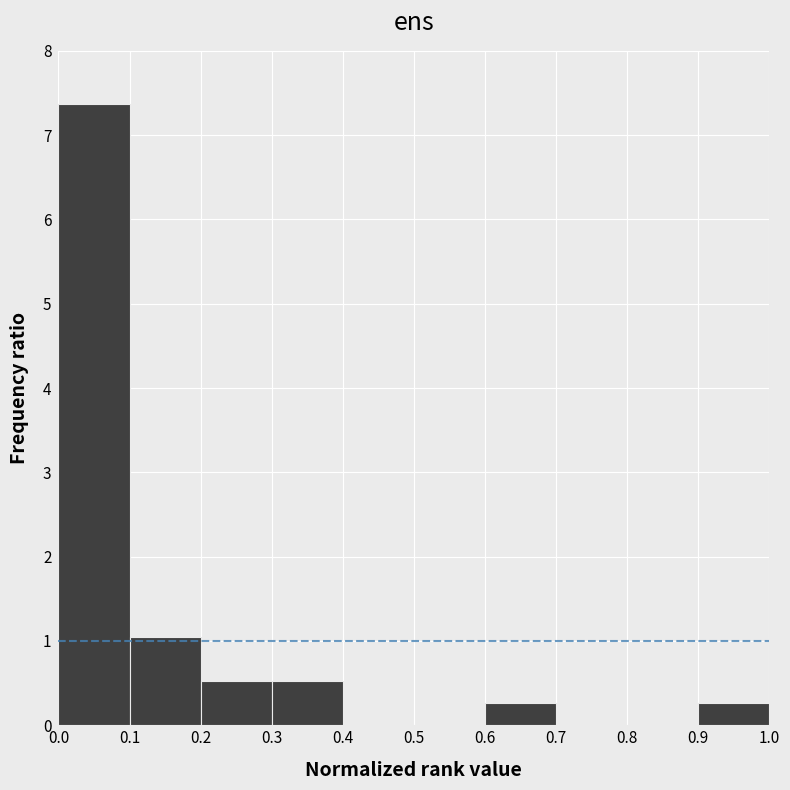

Which range on the x-axis has the tallest bar?

0.0 to 0.1